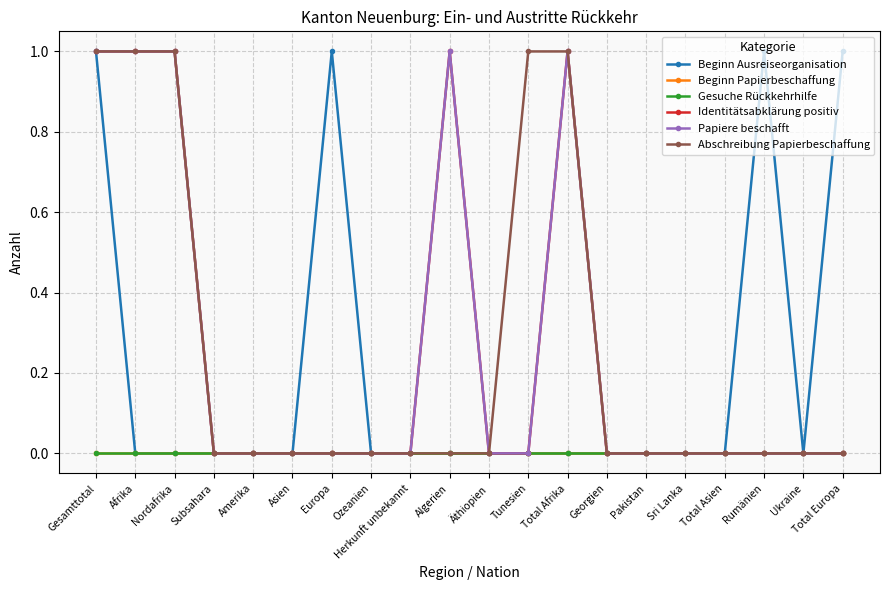

Which category has the lowest value in the Papiere beschafft series?

Subsahara